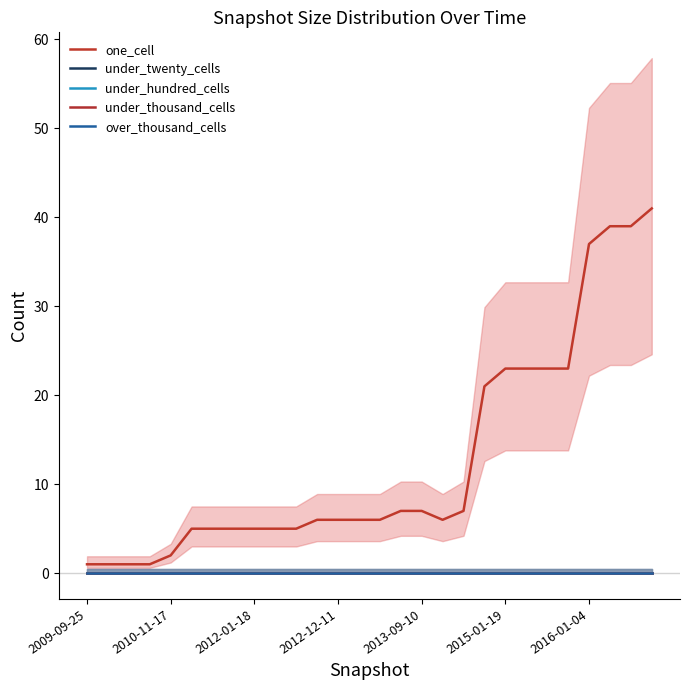

Which series has the largest total across all categories?

one_cell